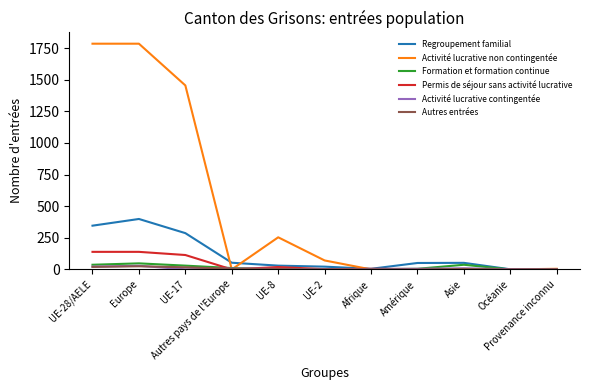

What is the highest value of the Permis de séjour sans activité lucrative series?

139